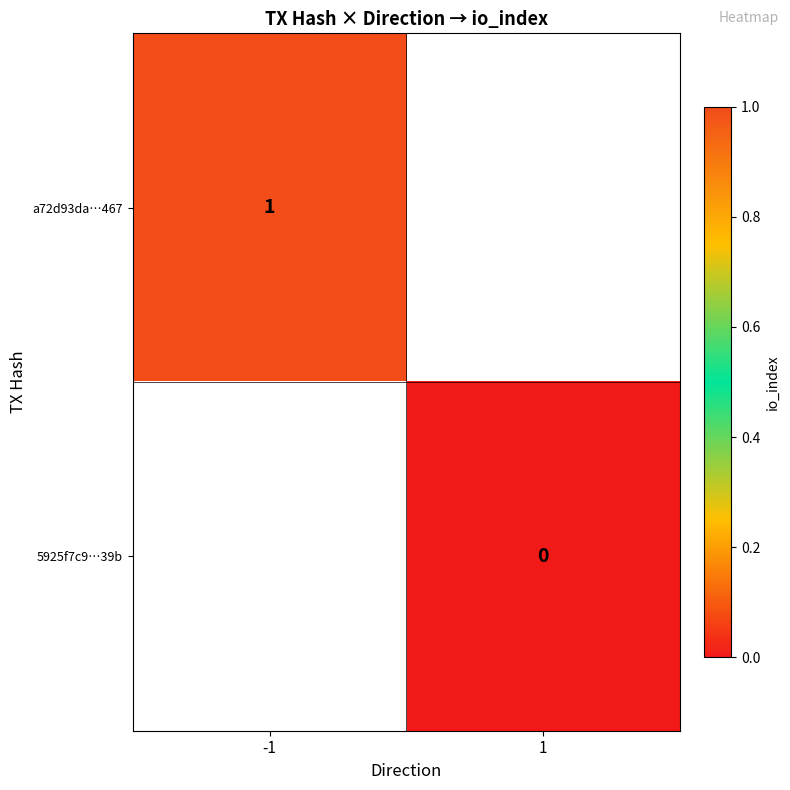

How many categories are shown in the chart?

2